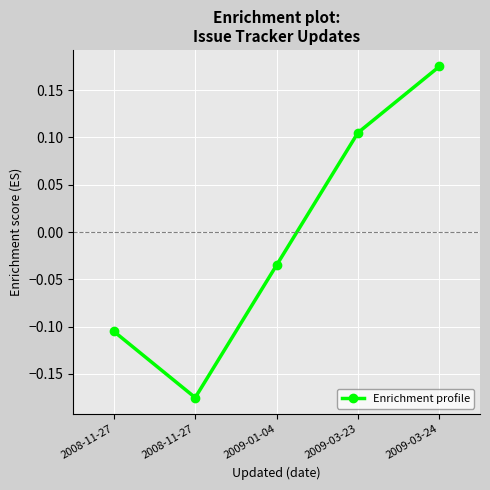

List the labels in order of value, smallest first.

2008-11-27, 2008-11-27, 2009-01-04, 2009-03-23, 2009-03-24